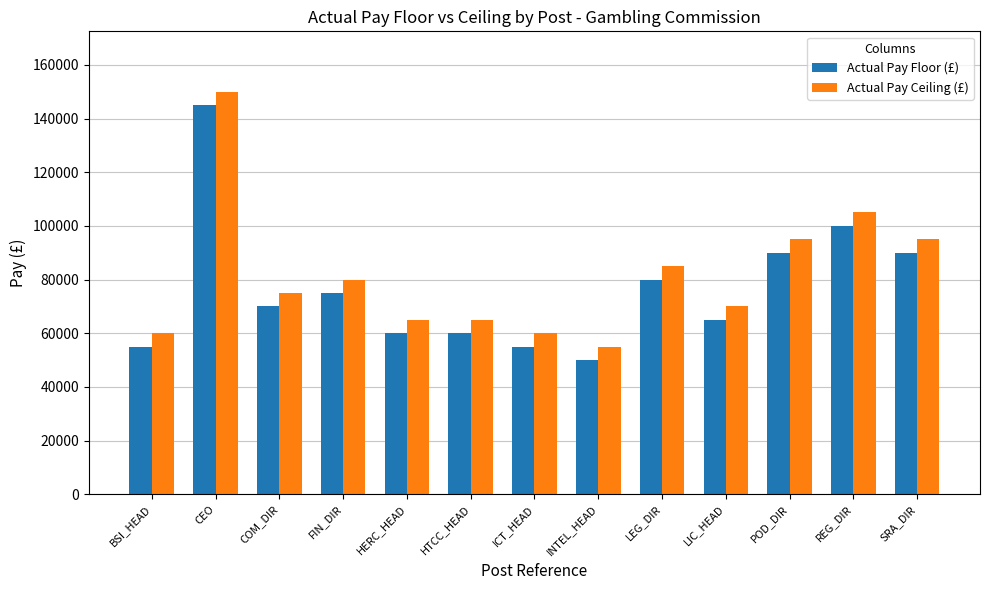

What is the label of the 8th bar from the left?

INTEL_HEAD